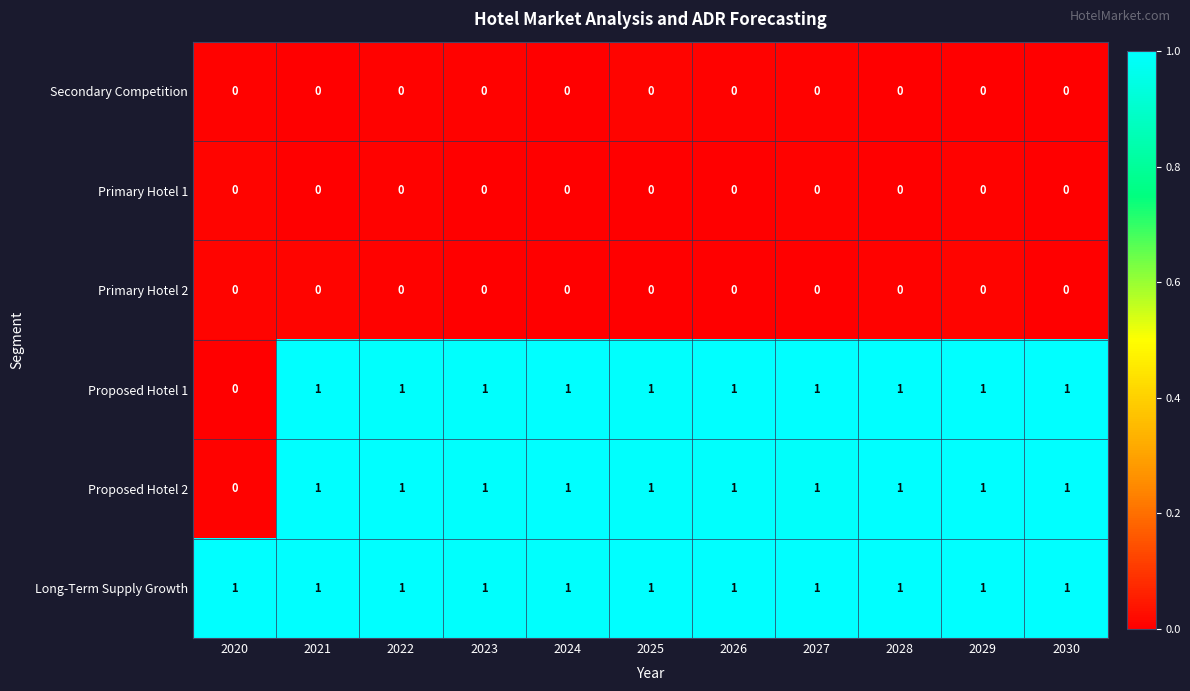

The value of Primary Hotel 2 at 2022 is 0. True or false?

True